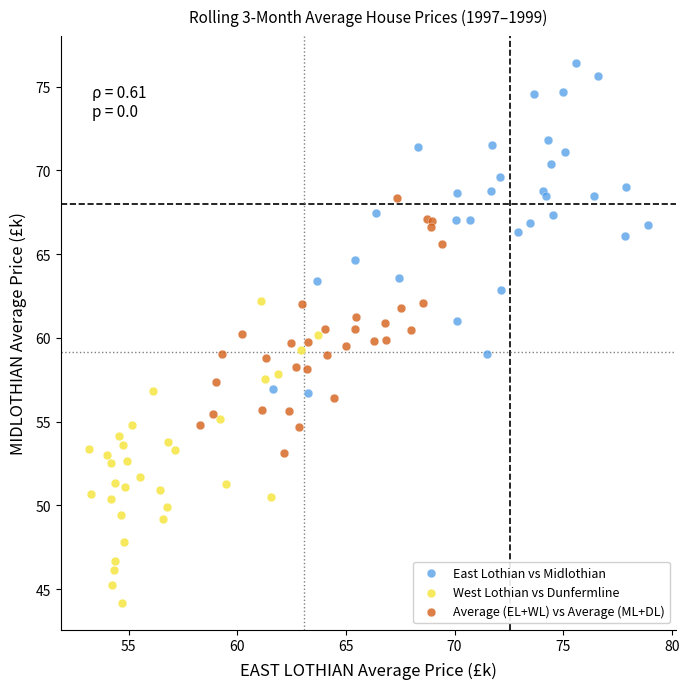

Which series reaches the maximum Y coordinate?

East Lothian vs Midlothian